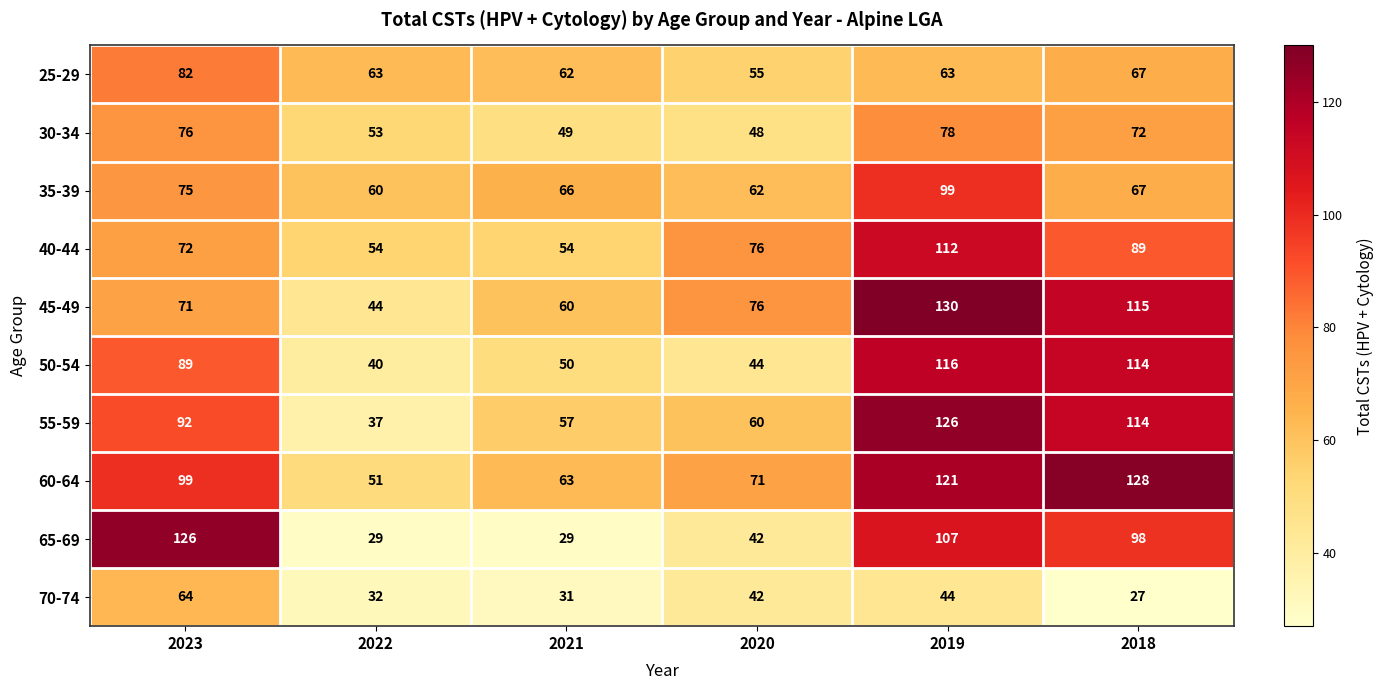

What is the difference between the maximum and minimum values in the 65-69 series?

97